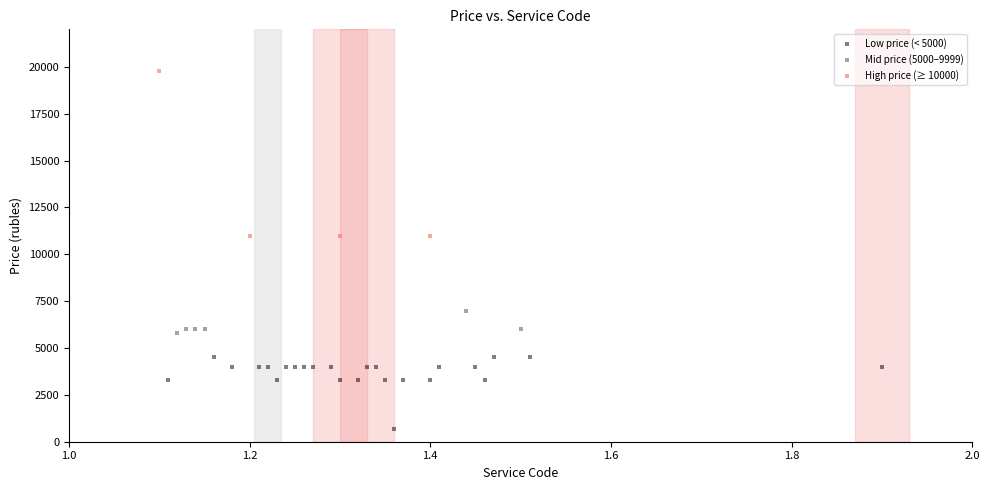

Which series has the widest spread of Y values?

High price (≥ 10000)